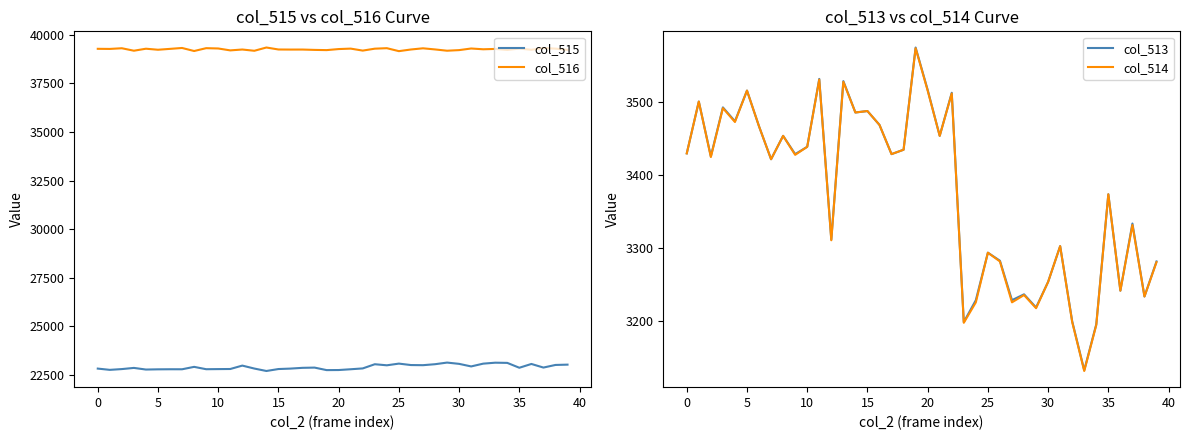

Which category has the lowest value across all series?

33